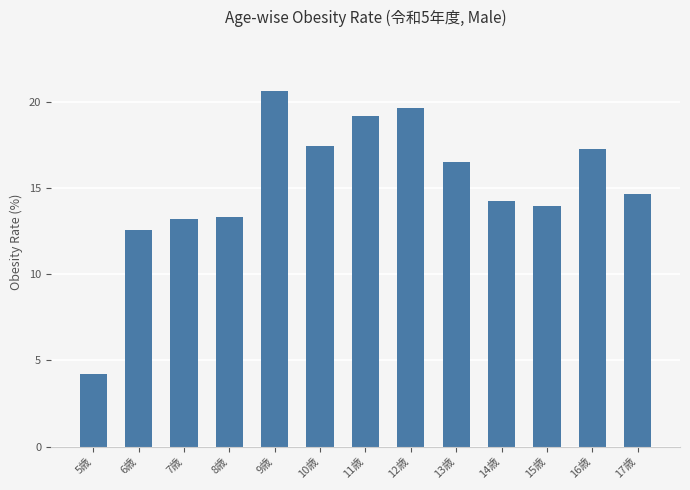

What is the average value?

15.1